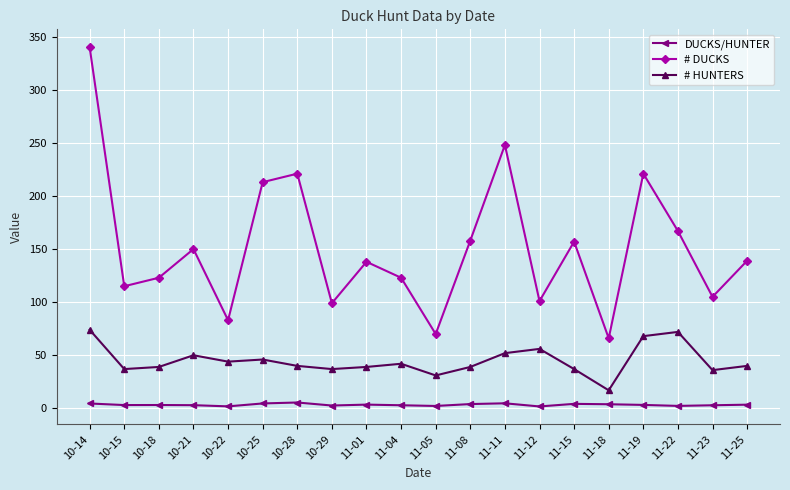

What is the maximum value shown in the chart?

340.0